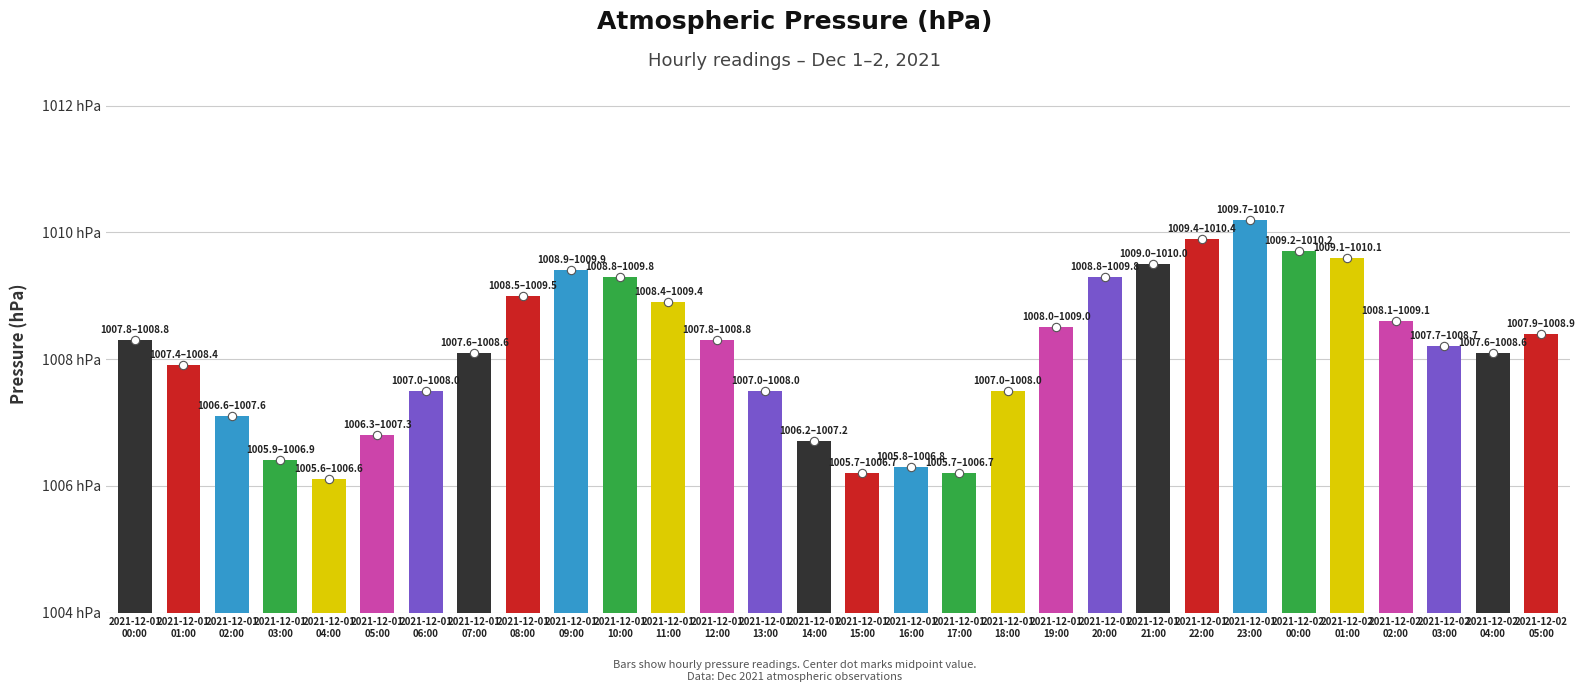

Reading left to right, what are all the values shown in this chart?

1008.3	1007.9	1007.1	1006.4	1006.1	1006.8	1007.5	1008.1	1009.0	1009.4	1009.3	1008.9	1008.3	1007.5	1006.7	1006.2	1006.3	1006.2	1007.5	1008.5	1009.3	1009.5	1009.9	1010.2	1009.7	1009.6	1008.6	1008.2	1008.1	1008.4